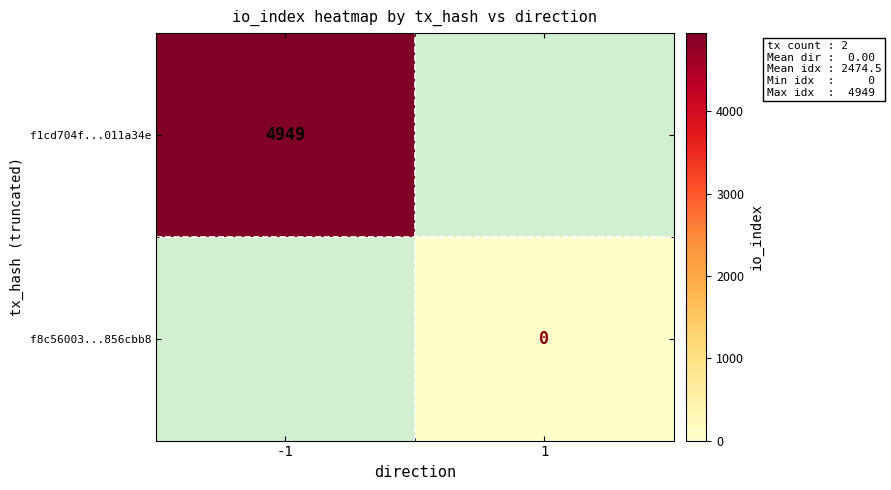

Is it true that f1cd704f...011a34e equals 1787 at -1?

False